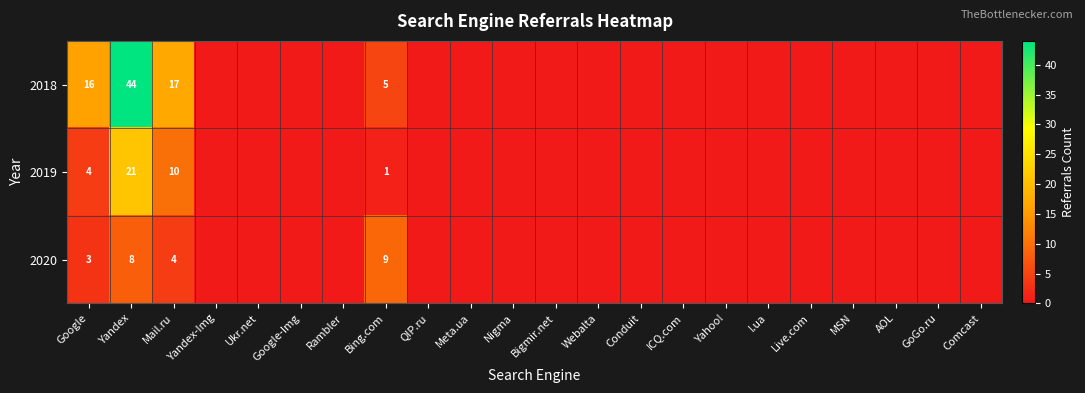

Is it true that 2019 equals 4 at Google?

True